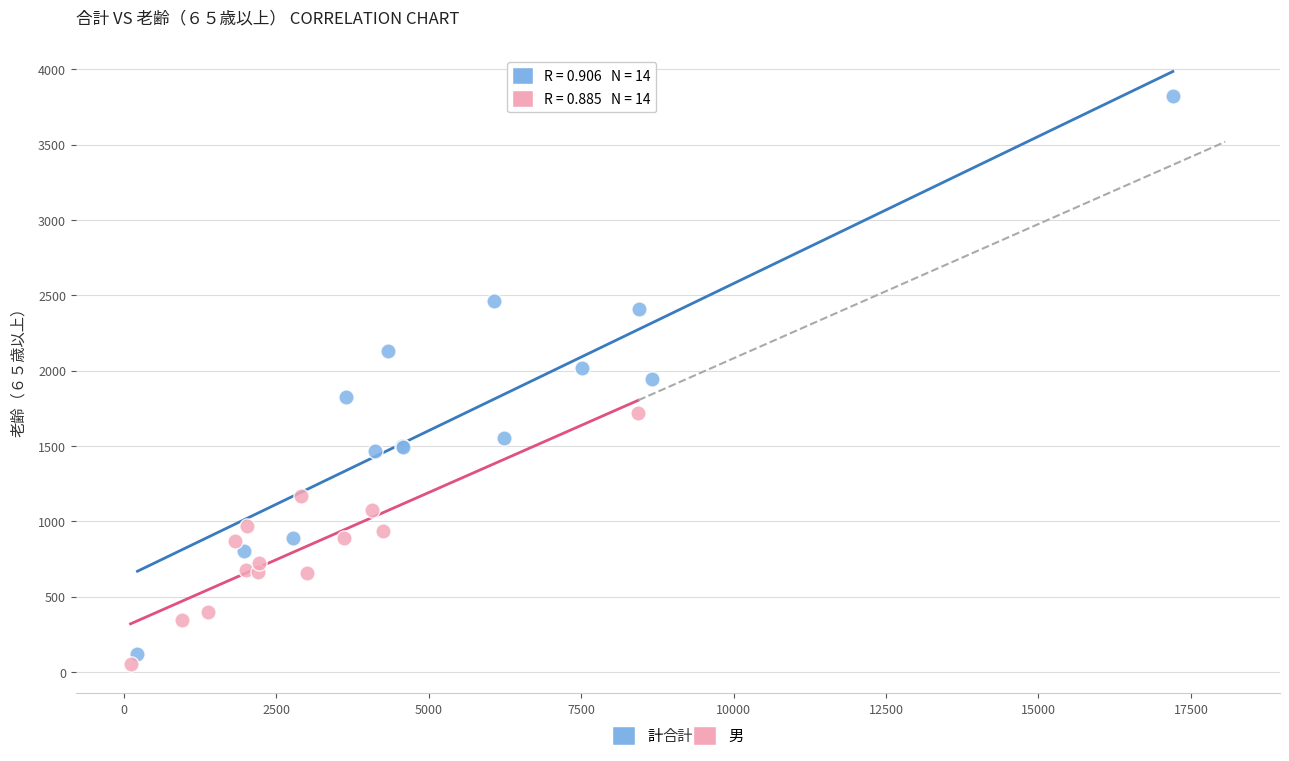

What are all the series names shown in the legend?

計, 男